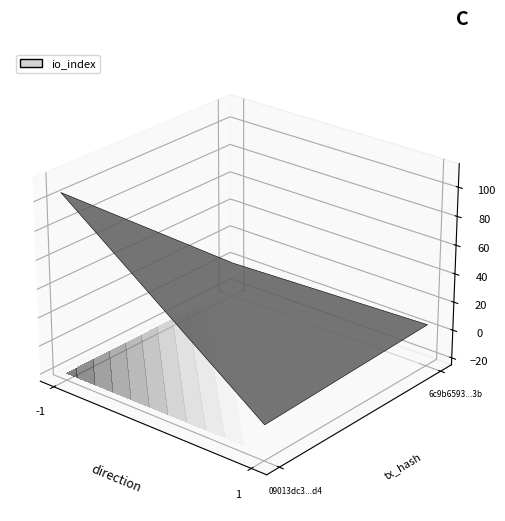

The value of 6c9b6593157eee25b3ccf230c7de35c398c0c3b at direction is 0.3. True or false?

False